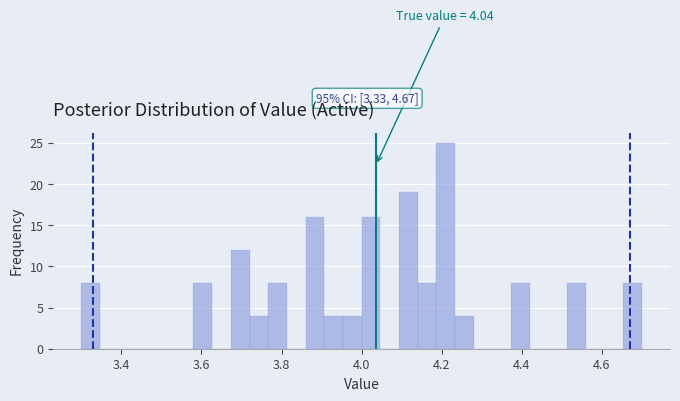

Around what value on the x-axis is the tallest bar? Give the approximate position of its centre, as read against the axis.

4.22